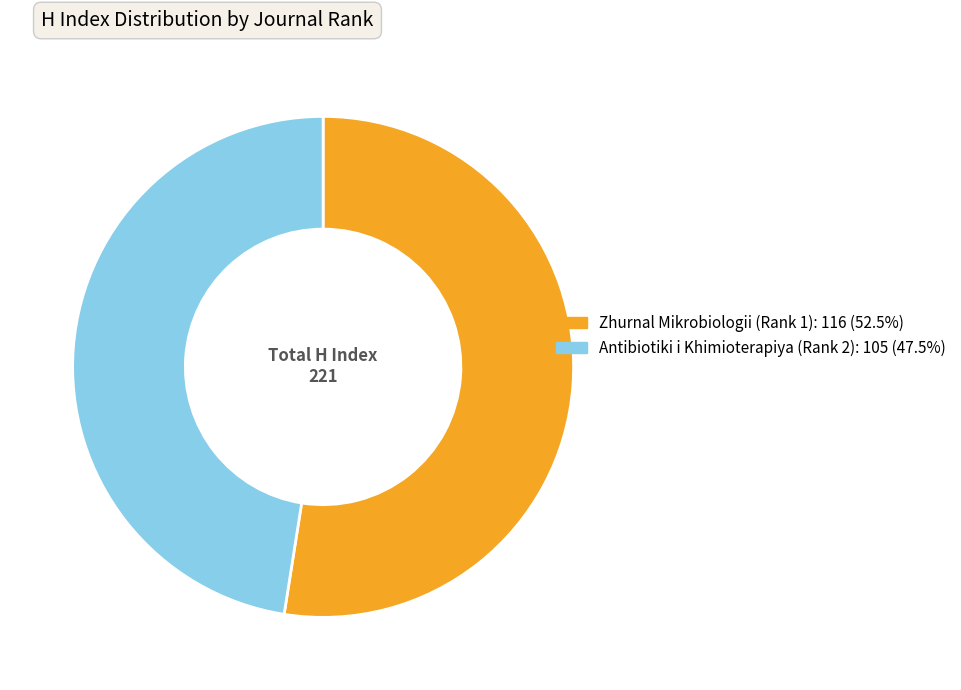

What is the ratio of the value at Zhurnal Mikrobiologii (Rank 1) to the value at Antibiotiki i Khimioterapiya (Rank 2)?

1.1